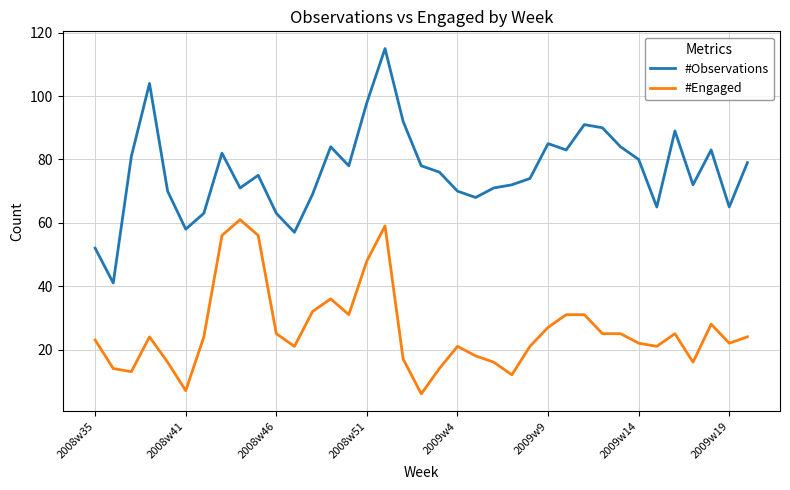

List the series in order of their overall mean, lowest first.

#Engaged, #Observations